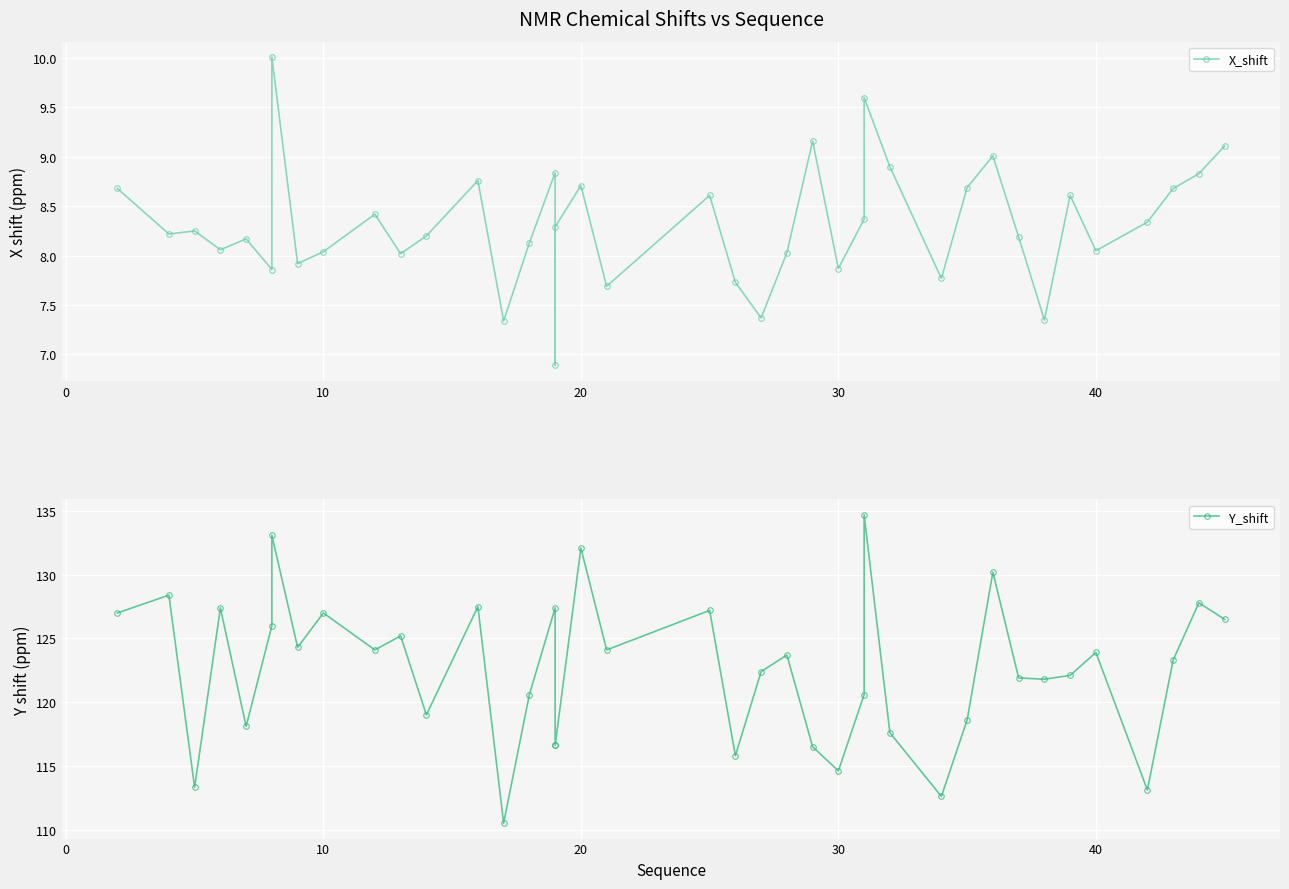

Reading left to right, extract all data points from this chart.

X_shift: 8.7	8.2	8.2	8.1	8.2	7.9	10.0	7.9	8.0	8.4	8.0	8.2	8.8	7.3	8.1	8.8	6.9	8.3	8.7	7.7	8.6	7.7	7.4	8.0	9.2	7.9	8.4	9.6	8.9	7.8	8.7	9.0	8.2	7.3	8.6	8.1	8.3	8.7	8.8	9.1
Y_shift: 127.0	128.4	113.3	127.4	118.1	126.0	133.1	124.3	127.0	124.1	125.2	119.0	127.5	110.5	120.6	127.4	116.6	116.6	132.1	124.1	127.2	115.8	122.4	123.7	116.5	114.6	120.6	134.7	117.6	112.6	118.6	130.2	121.9	121.8	122.1	123.9	113.1	123.3	127.8	126.5